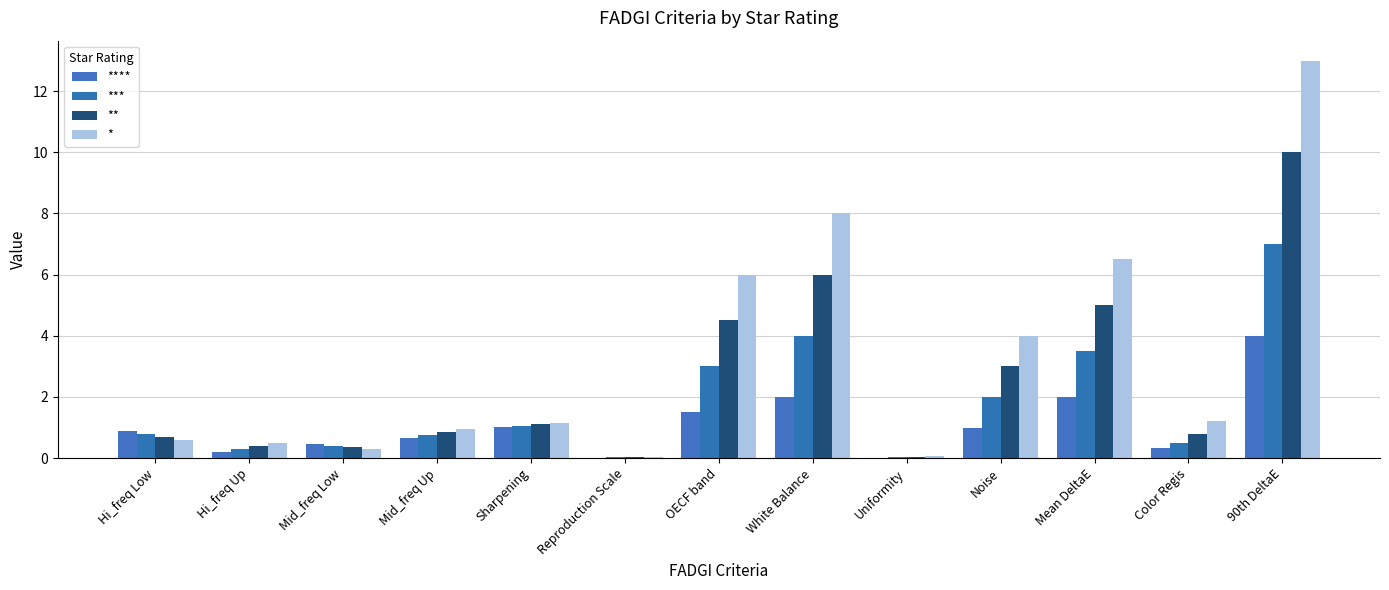

What is the approximate value of * at Noise?

4.0